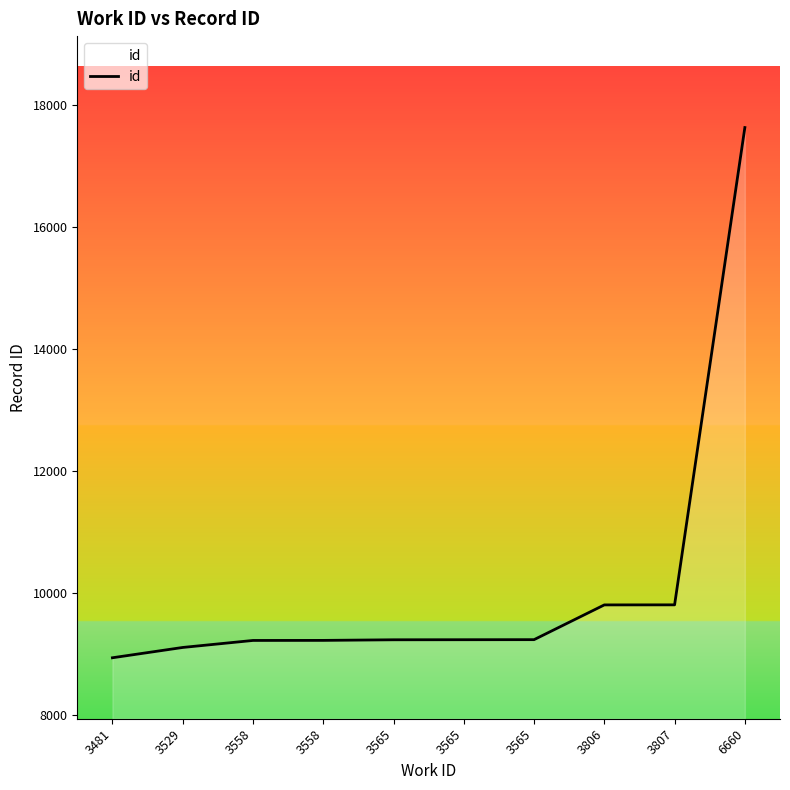

What is the sum of all values?

101418